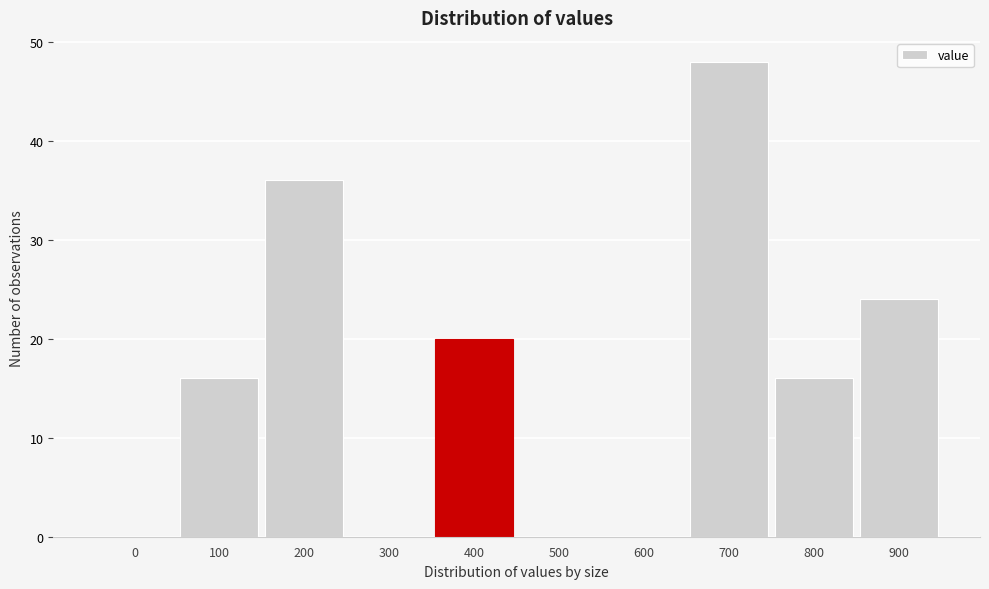

Reading left to right, extract all data points from this chart.

0=0	100=16	200=36	300=0	400=20	500=0	600=0	700=48	800=16	900=24